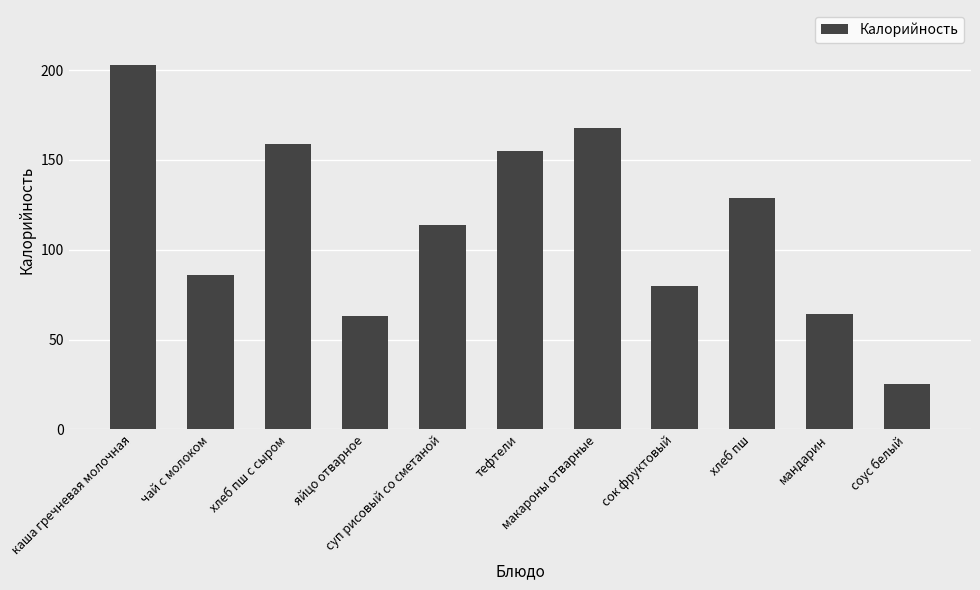

What is the maximum value shown in the chart?

203